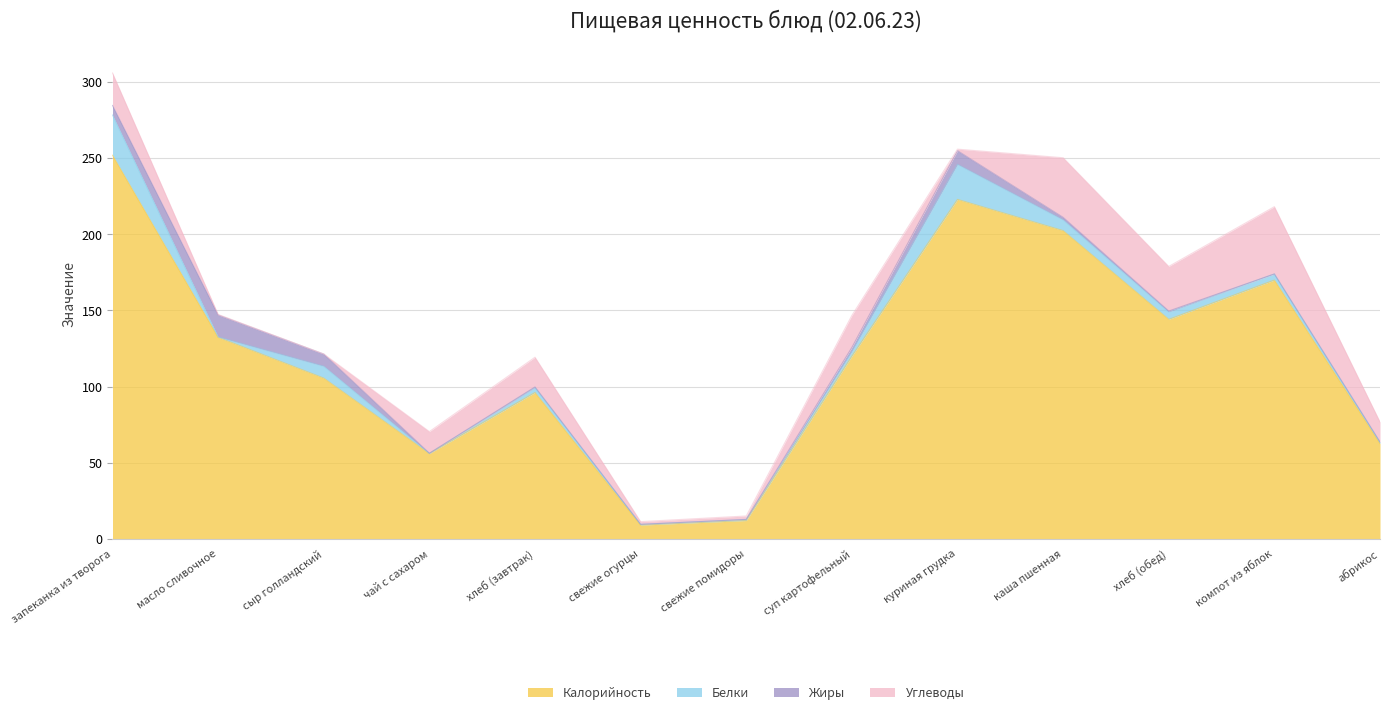

What are all the series names shown in the legend?

Калорийность, Белки, Жиры, Углеводы